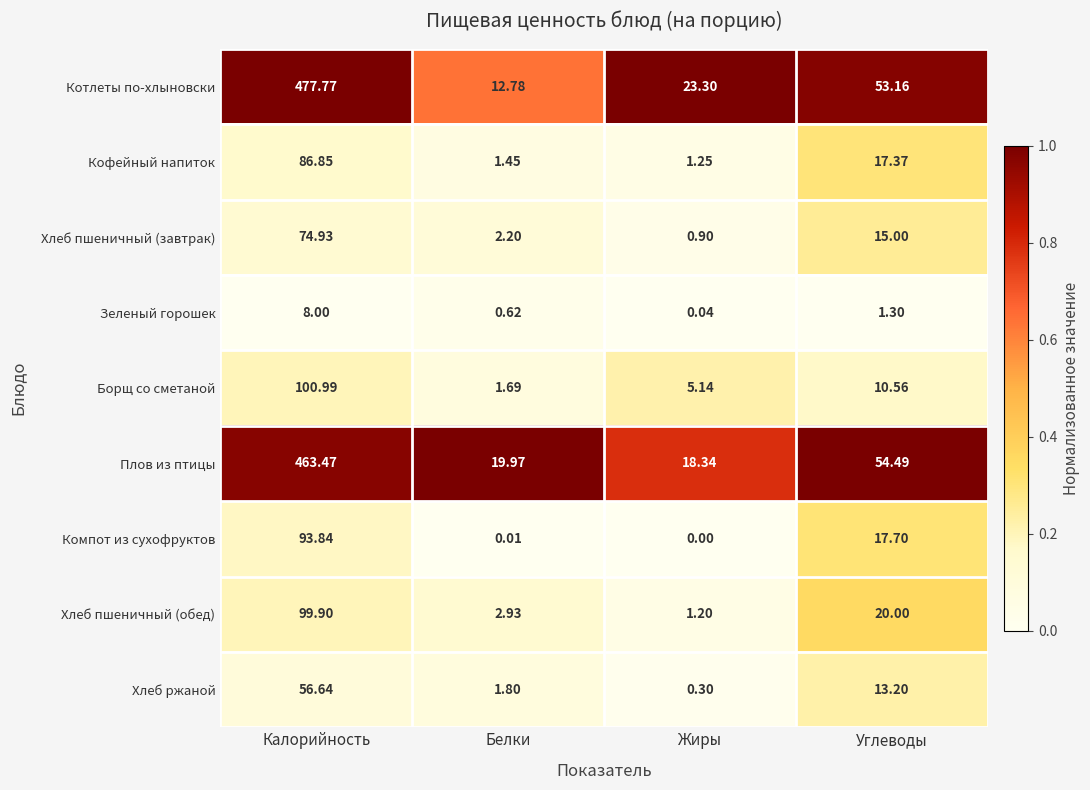

At how many categories does at least one series exceed 0?

4